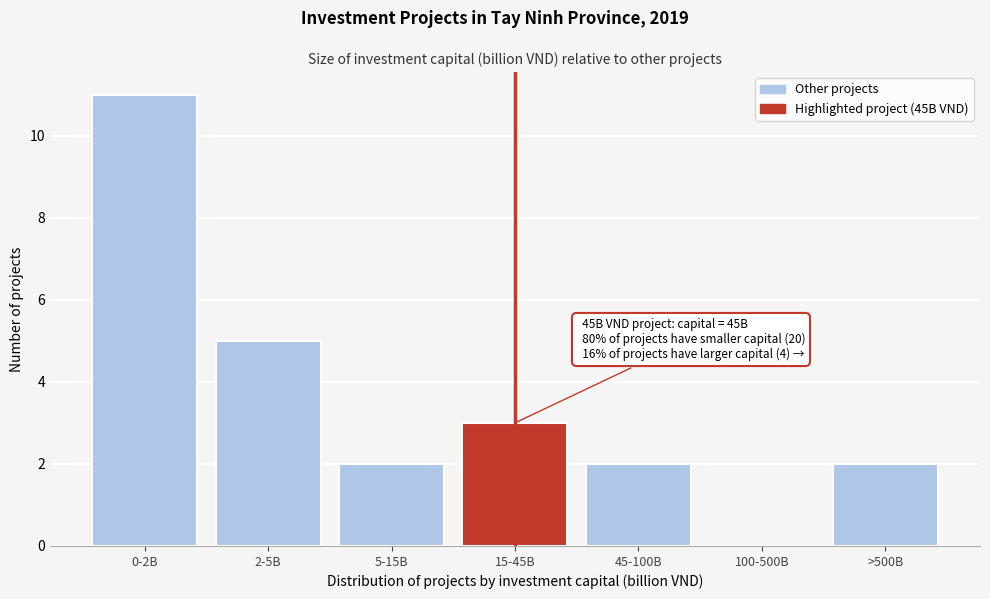

Reading left to right, what are all the values shown in this chart?

0-2B=11	2-5B=5	5-15B=2	15-45B=3	45-100B=2	100-500B=0	>500B=2